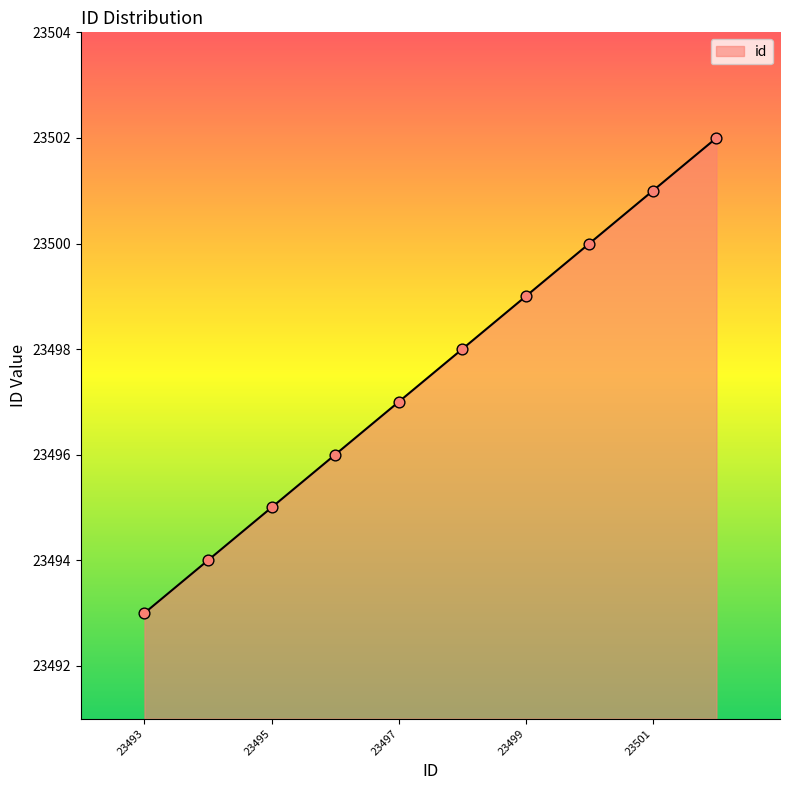

What is the difference between the maximum and minimum values?

9